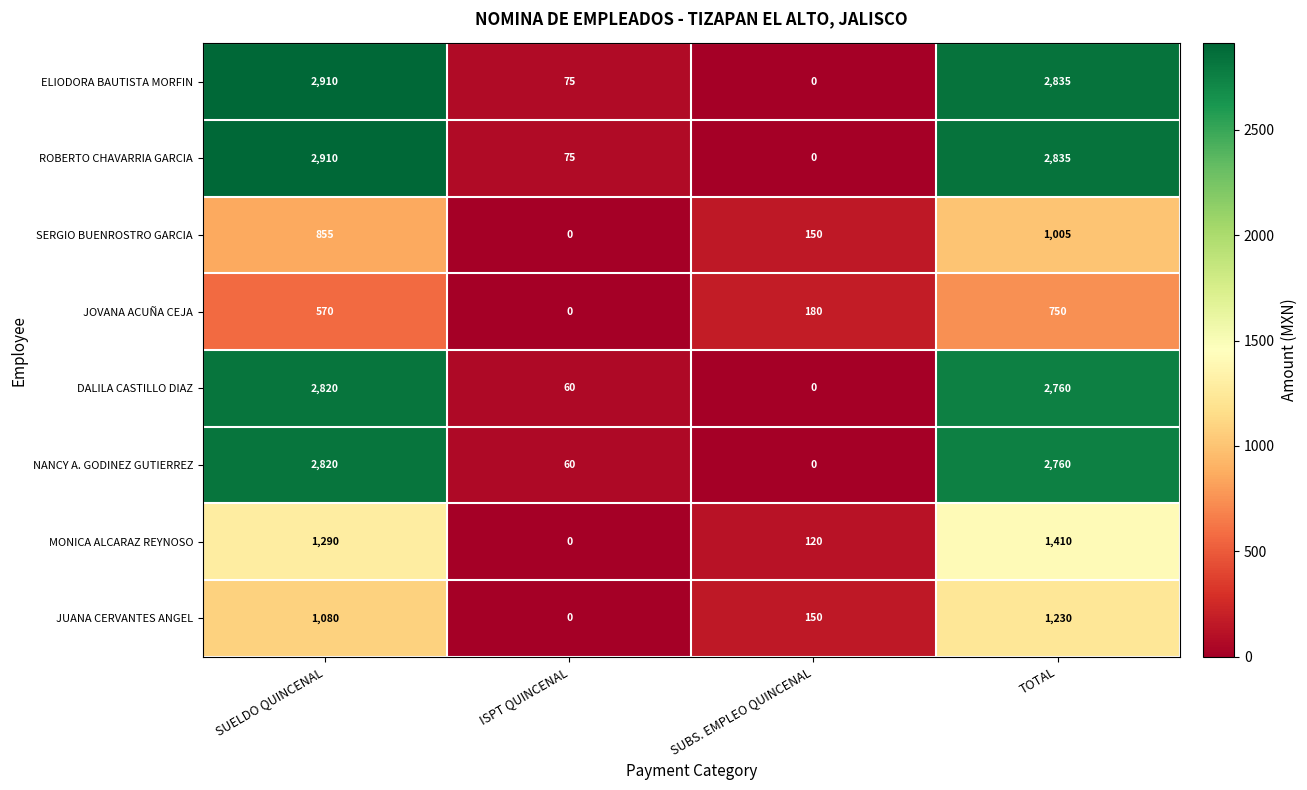

What is the difference between the highest and lowest values at SUBS. EMPLEO QUINCENAL?

180